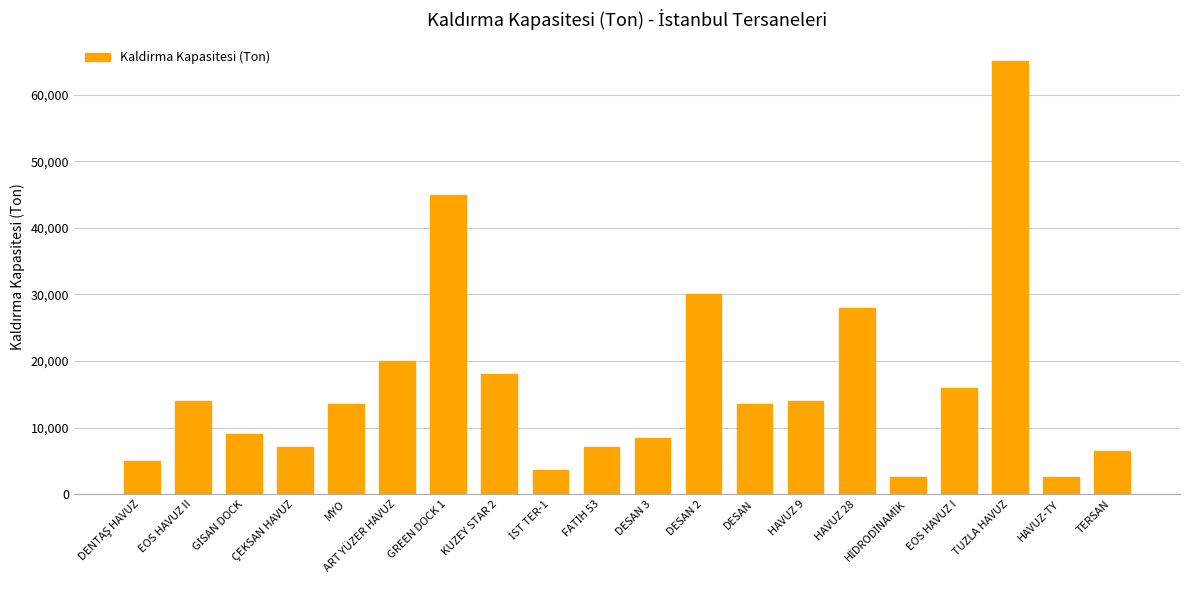

The chart shows a value of 6500 at TERSAN. True or false?

True